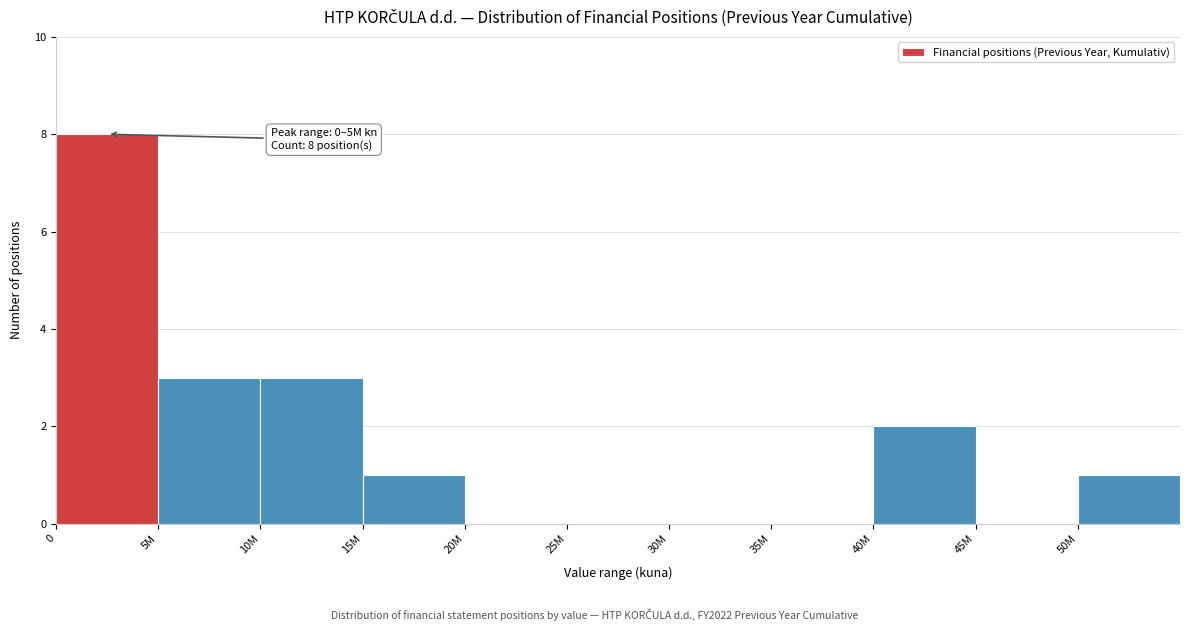

Reading left to right, transcribe all the data shown in this chart.

0=8	5M=3	10M=3	15M=1	20M=0	25M=0	30M=0	35M=0	40M=2	45M=0	50M=1